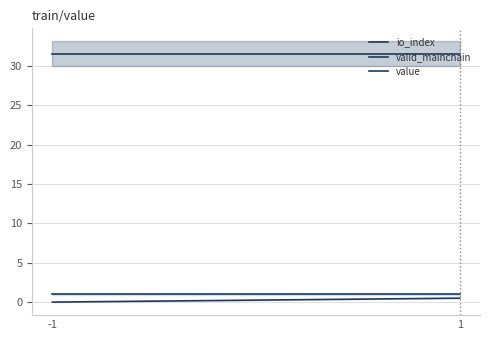

How many lines are shown in the chart?

3